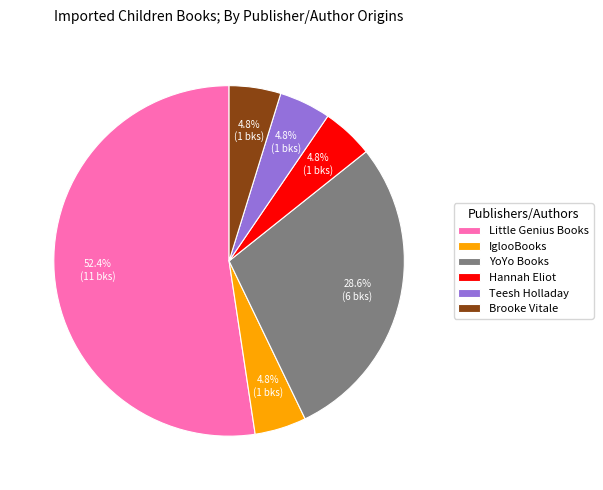

Is it true that IglooBooks is 5% of the pie?

True